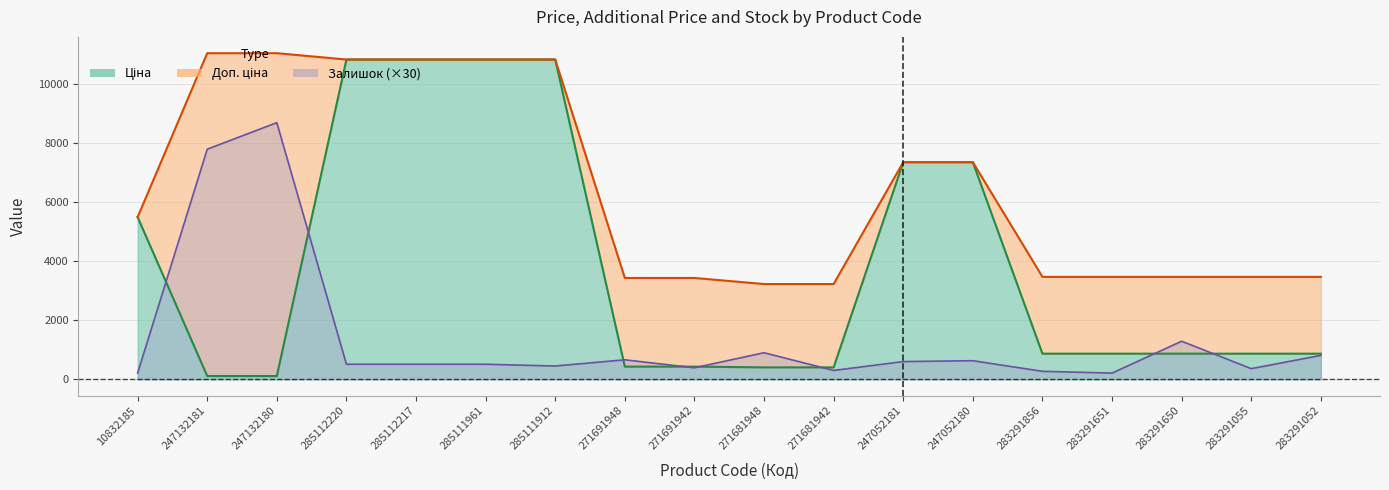

What is the maximum value shown in the chart?

11055.0